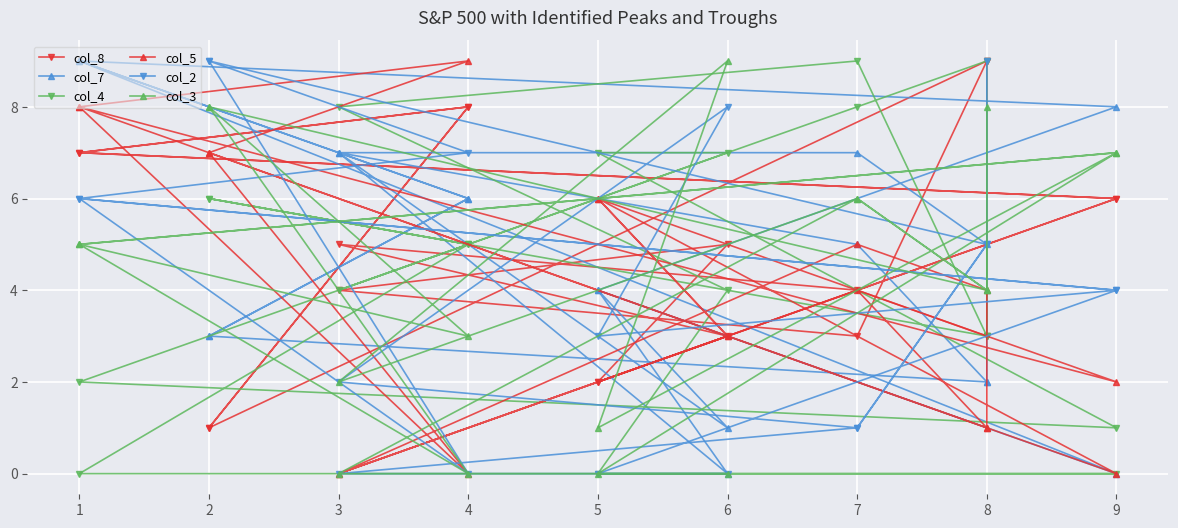

How many data points in col_7 are above 5?

8